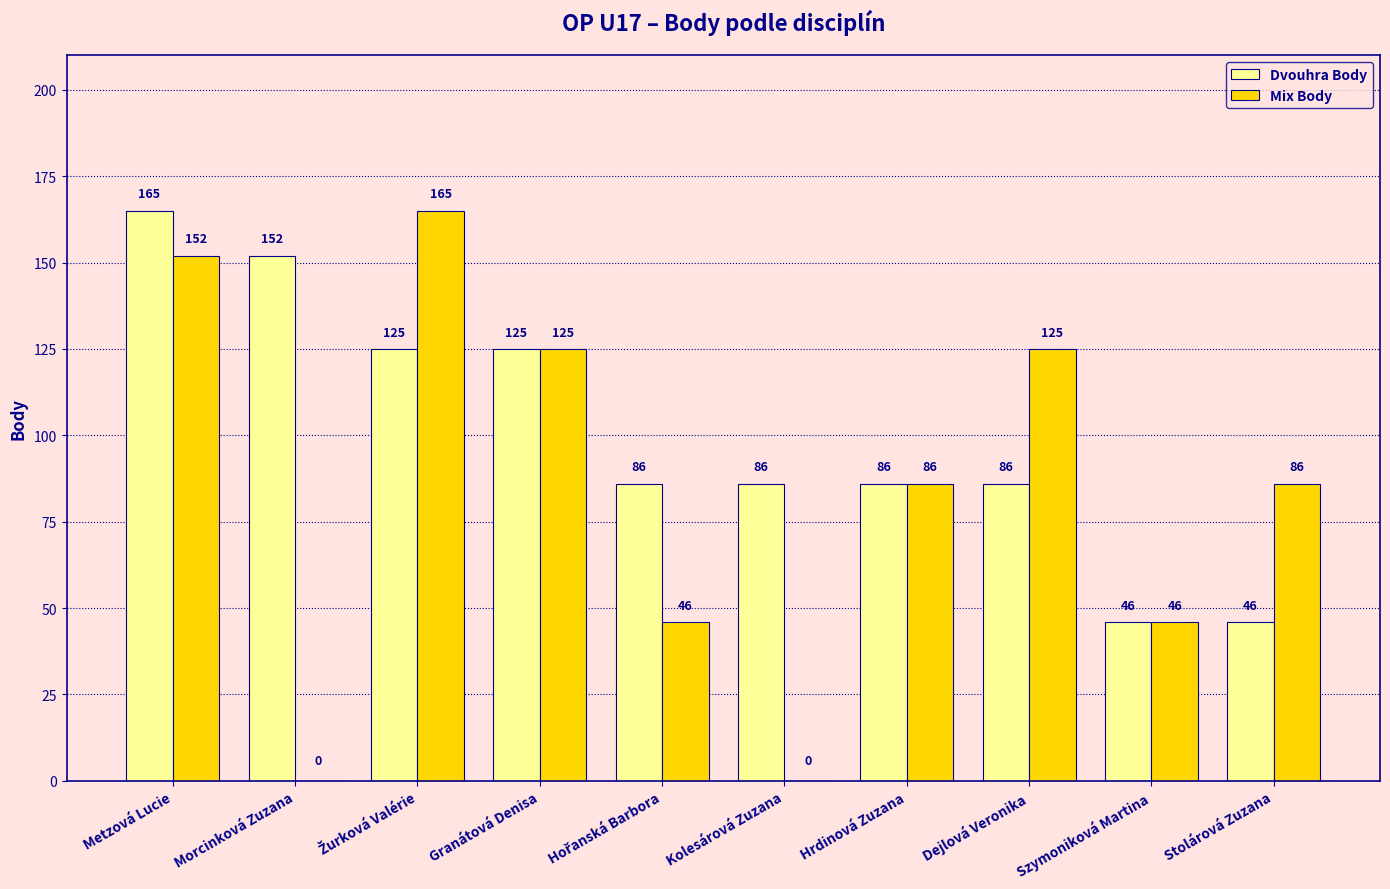

Is the value of Dvouhra Body at Szymoniková Martina greater than the value of Mix Body at Stolárová Zuzana?

No